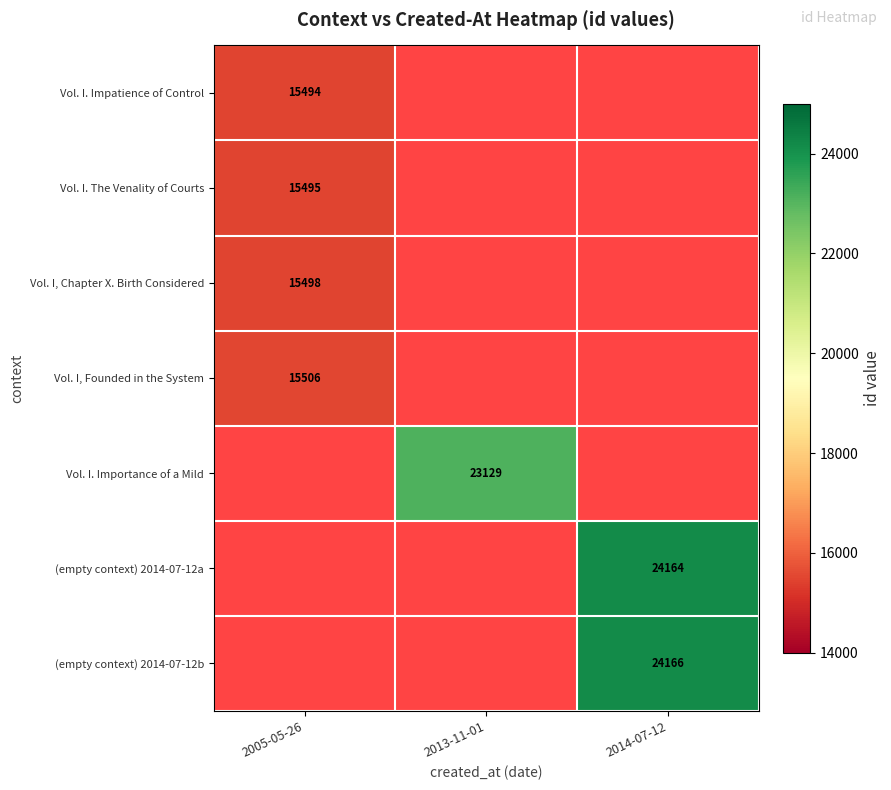

Which label corresponds to the largest value in the chart?

2014-07-12